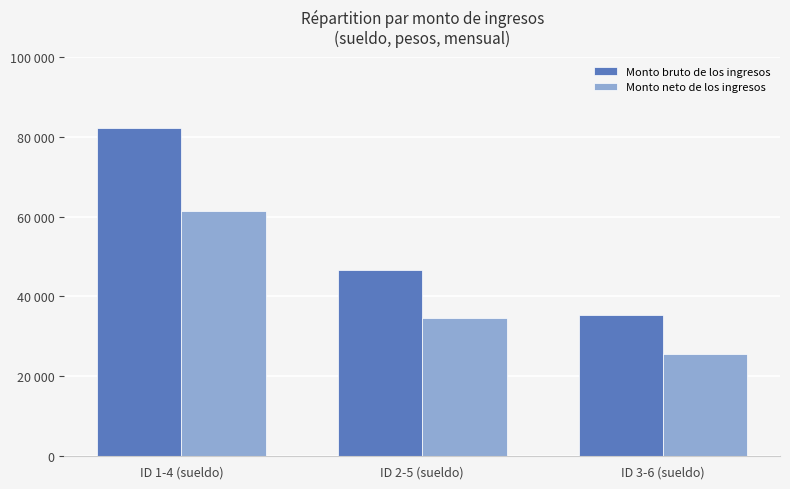

True or false: Monto bruto de los ingresos has a value of 46723.0 at ID 2-5 (sueldo).

True